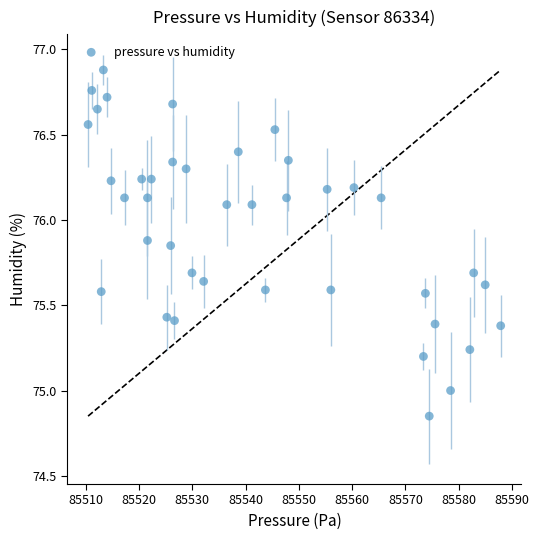

What is the range of Y values (max minus min)?

2.0